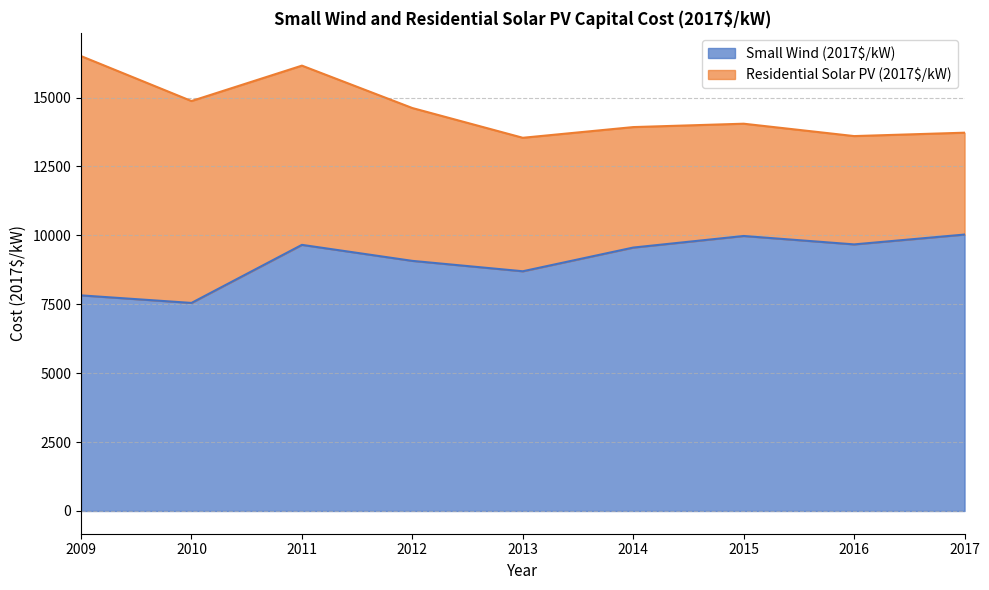

What is the change in value from 2015 to 2017?

+52